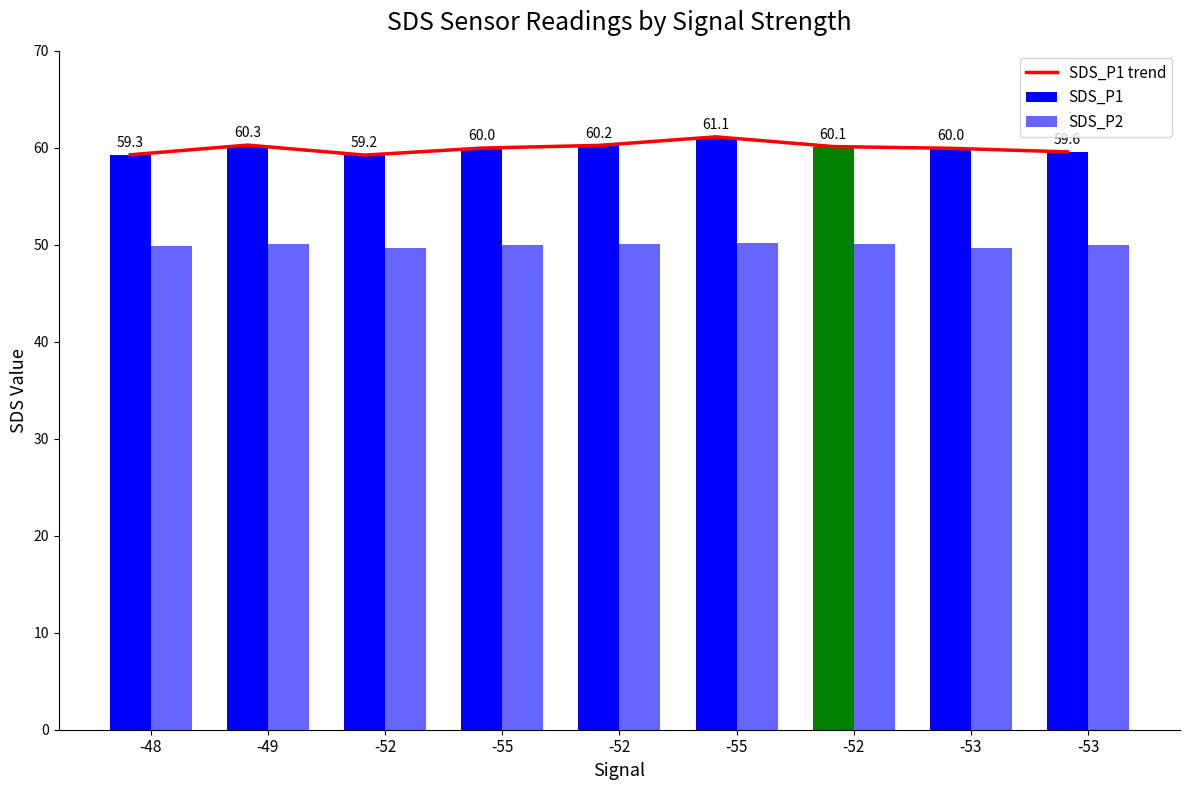

Where does the SDS_P2 series first go above 50?

-49